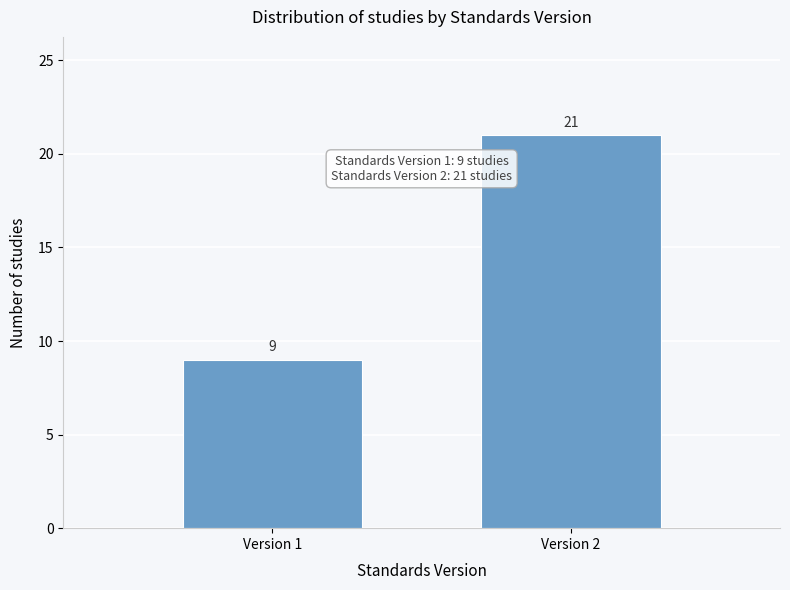

Reading left to right, transcribe all the data shown in this chart.

Version 1=9	Version 2=21